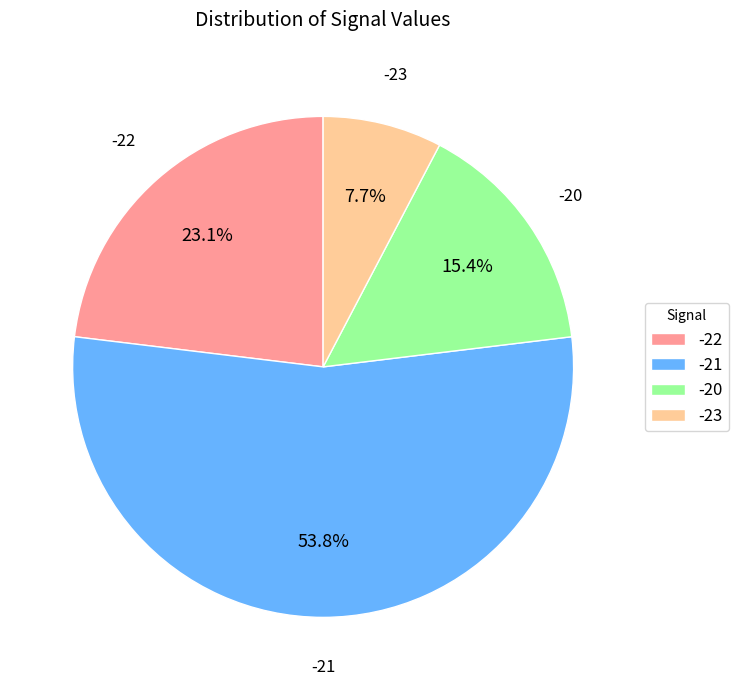

Rank the categories by value from lowest to highest.

-23, -20, -22, -21